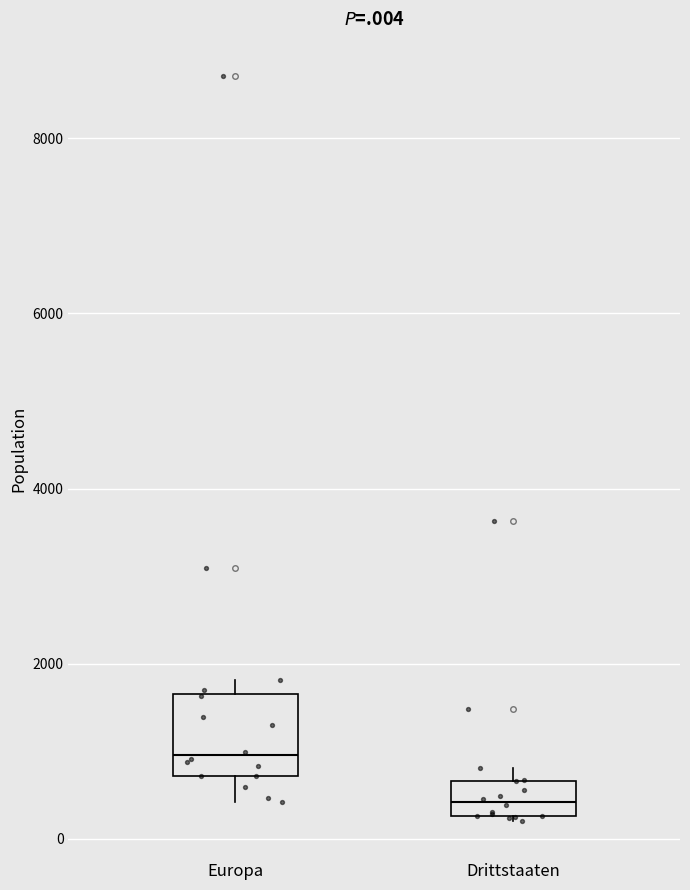

Reading left to right, transcribe this box plot: for each box, give where its median line is, the range the box spans, and where its two whiskers end, as read against the y-axis. The values are not printed on the chart, so give them approximately, as read against the axis.

Europa: median 1000, box 800 to 1600, whiskers 400 to 1800
Drittstaaten: median 400, box 200 to 600, whiskers 200 to 800